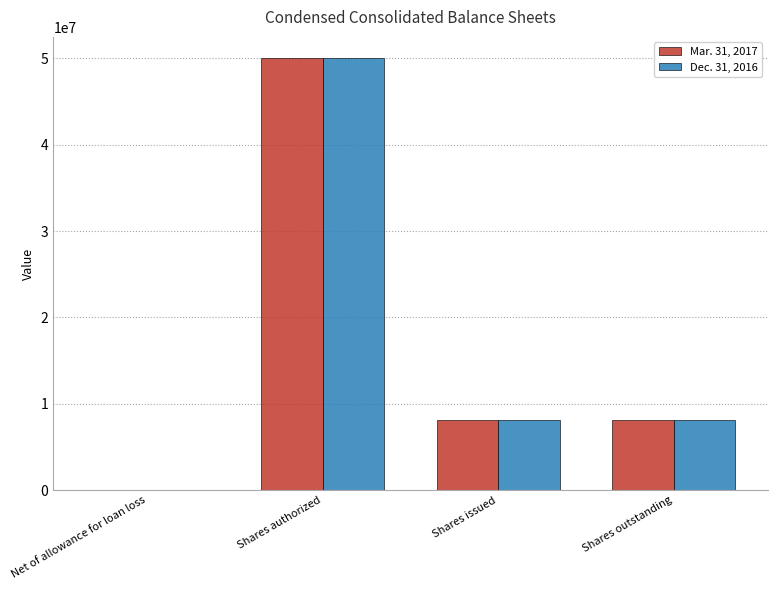

How many groups of bars are there?

4